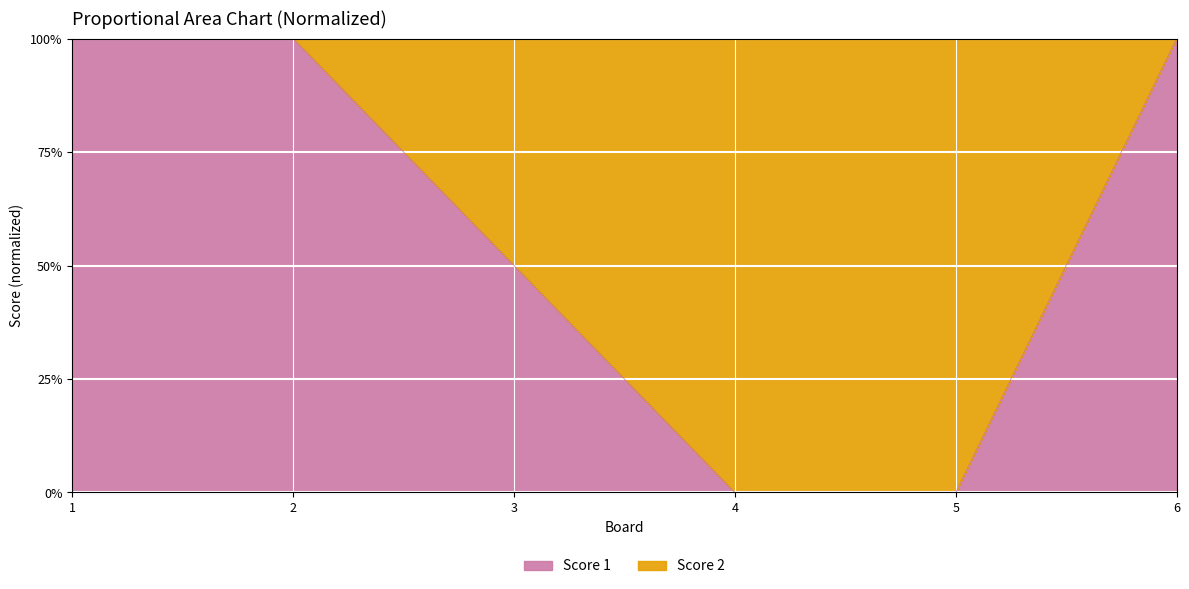

Reading left to right, transcribe all the data shown in this chart.

1=1.0	2=1.0	3=0.5	4=0.0	5=0.0	6=1.0